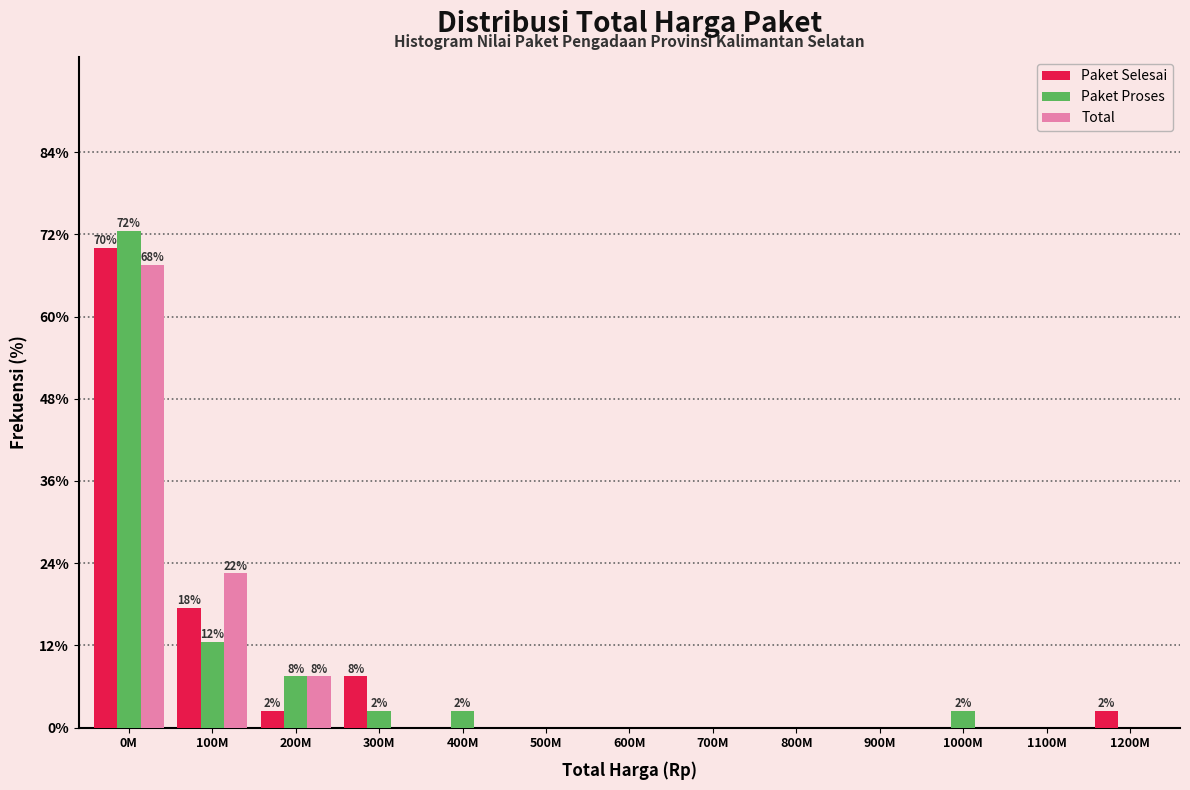

What is the sum of all Paket Proses values?

100.0